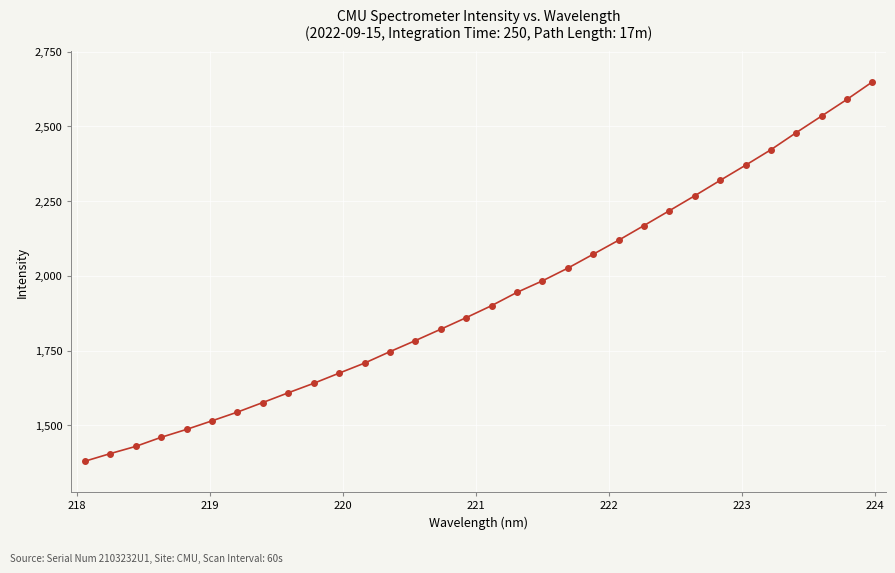

What is the value of the 9th point from the left?

1609.2